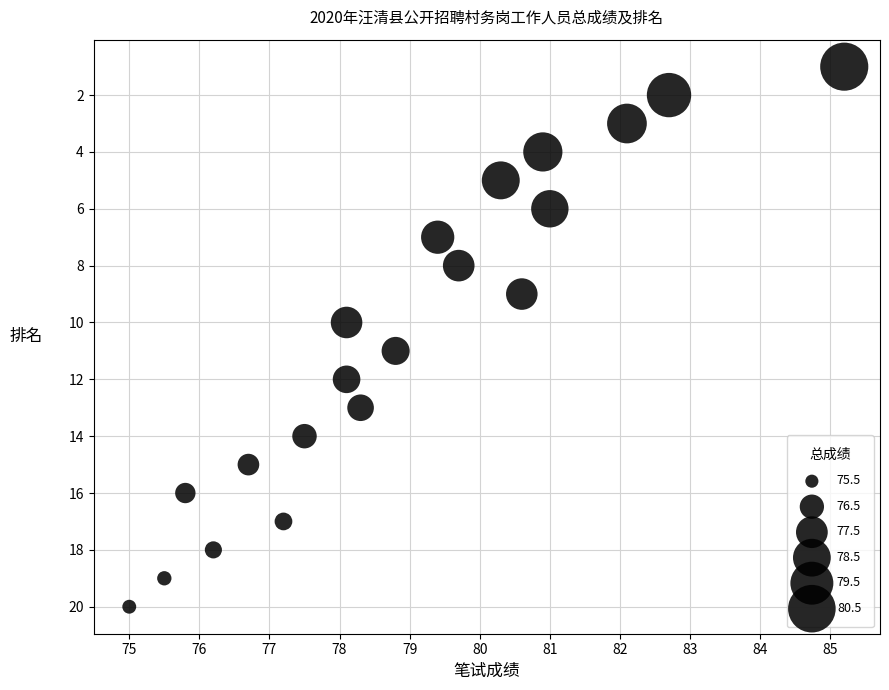

What is the range of Y values (max minus min)?

19